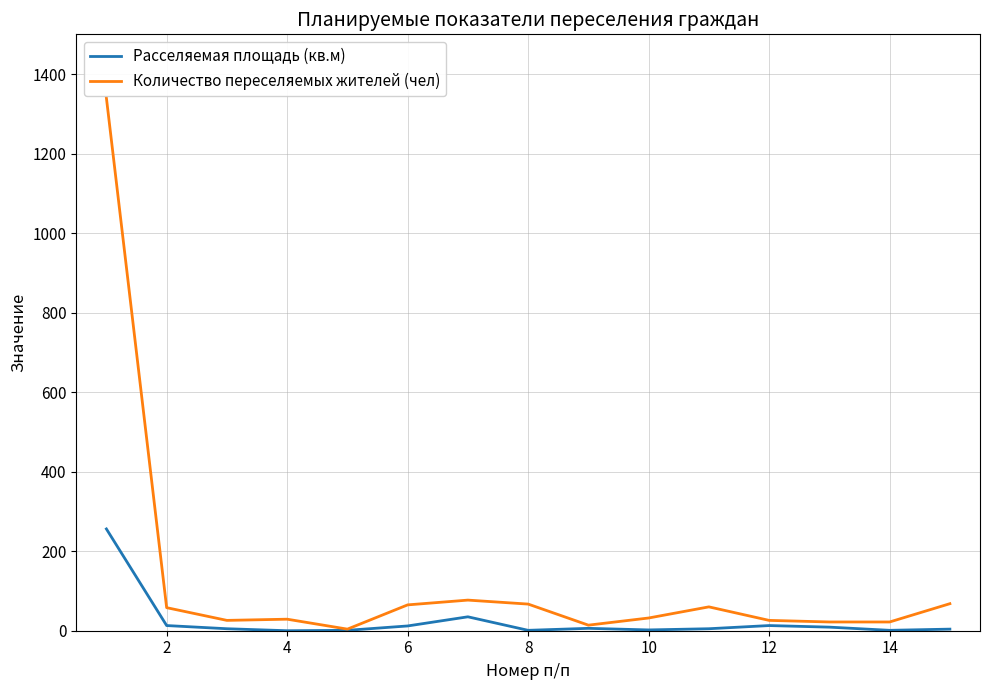

Which series has the widest spread of values?

Количество переселяемых жителей (чел)